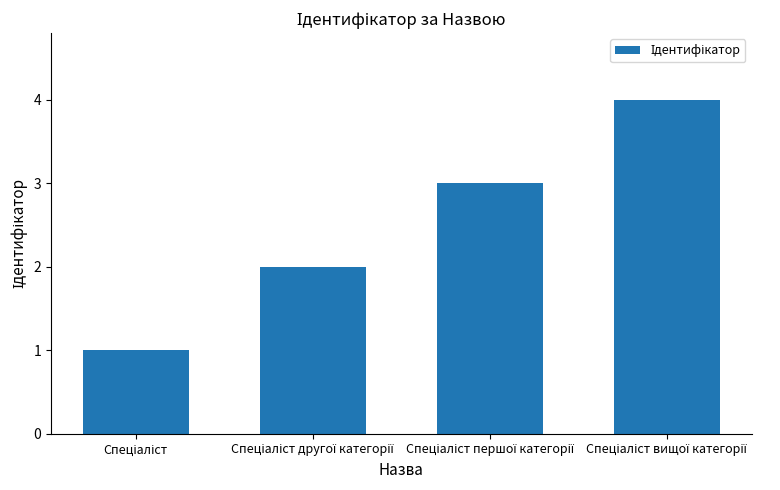

How many bars are there in total?

4